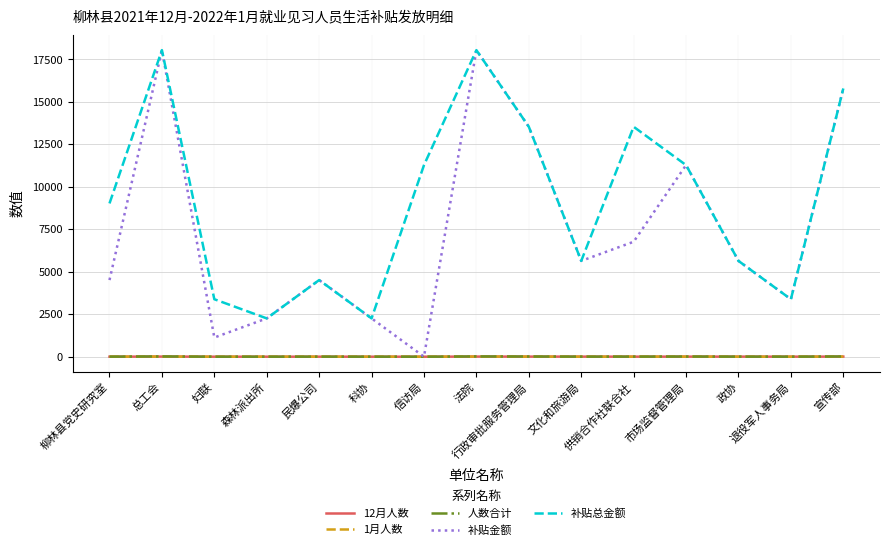

True or false: 1月人数 and 补贴总金额 cross at least once.

False